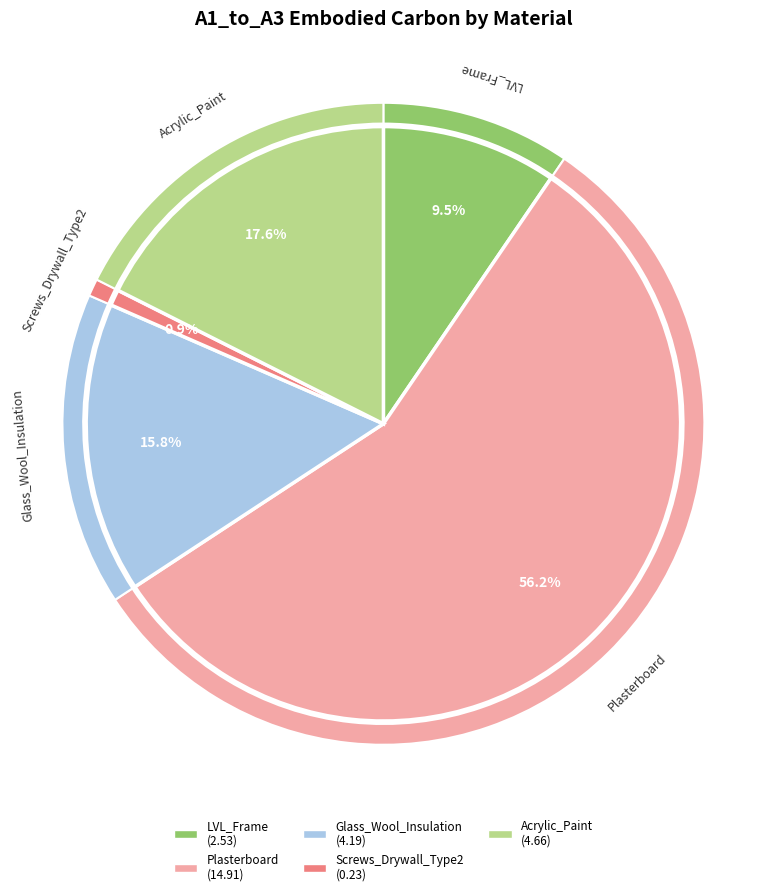

To the nearest percent, what is the difference between the Glass_Wool_Insulation and Screws_Drywall_Type2 slice percentages?

15%